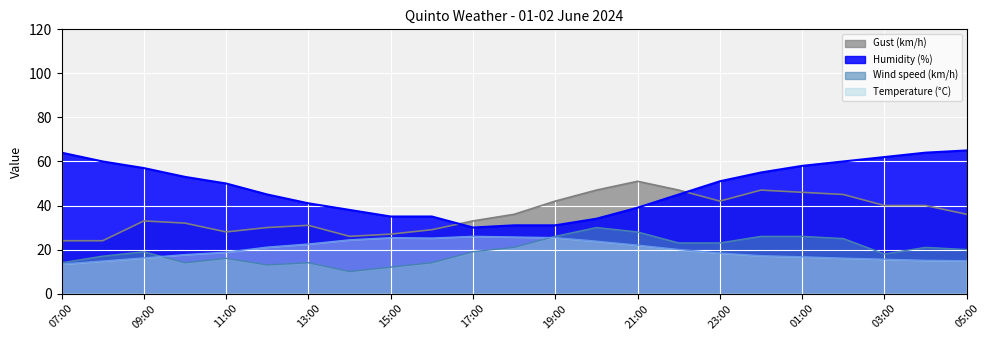

What are all the series names shown in the legend?

Gust (km/h), Humidity (%), Wind speed (km/h), Temperature (°C)